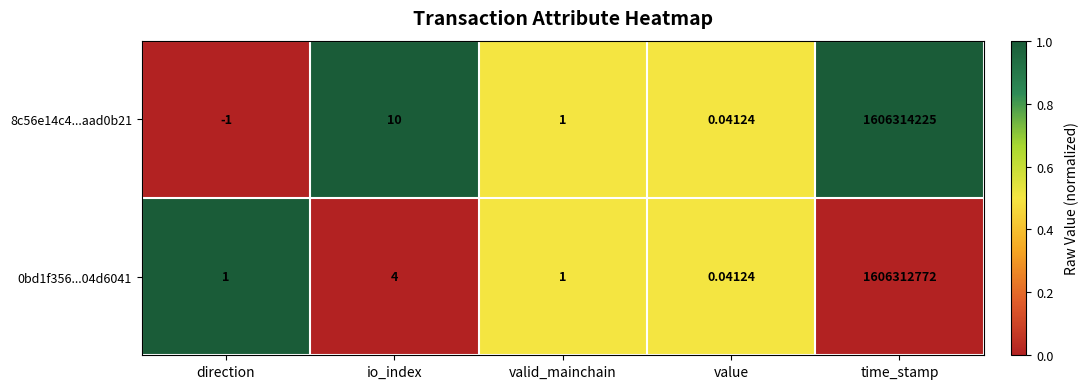

What is the spread (max minus min) of values at direction?

2.0